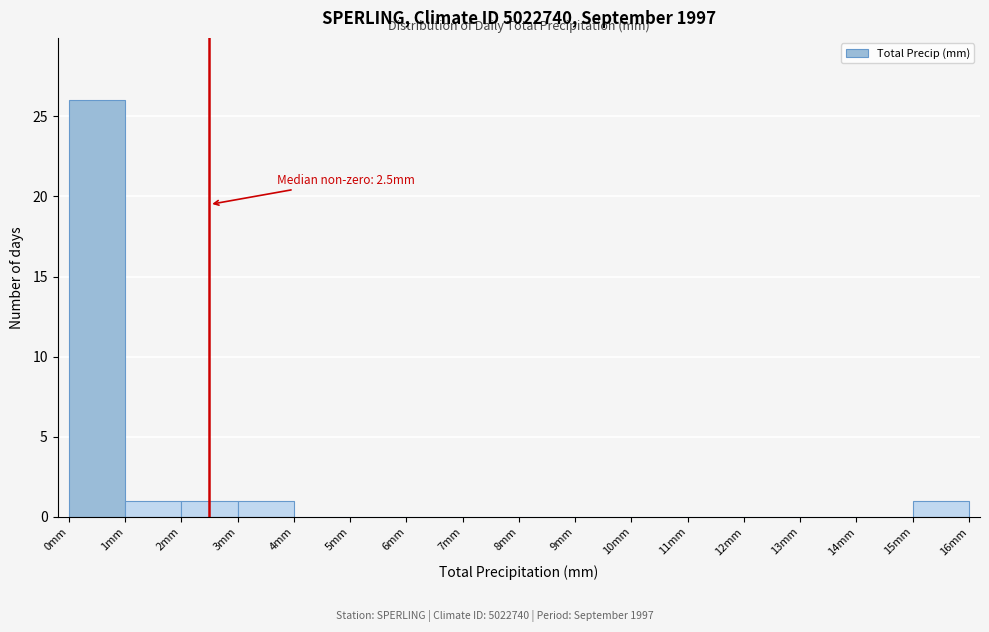

Over which range of the x-axis is the bar tallest?

0 to 1